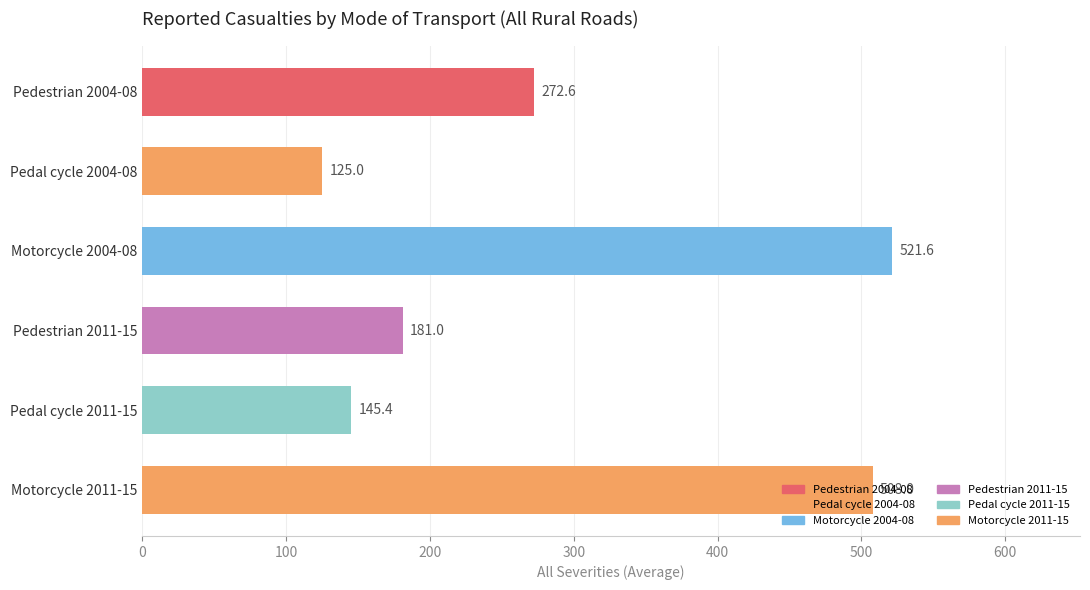

True or false: the data shows 488.8 at Pedestrian 2004-08.

False